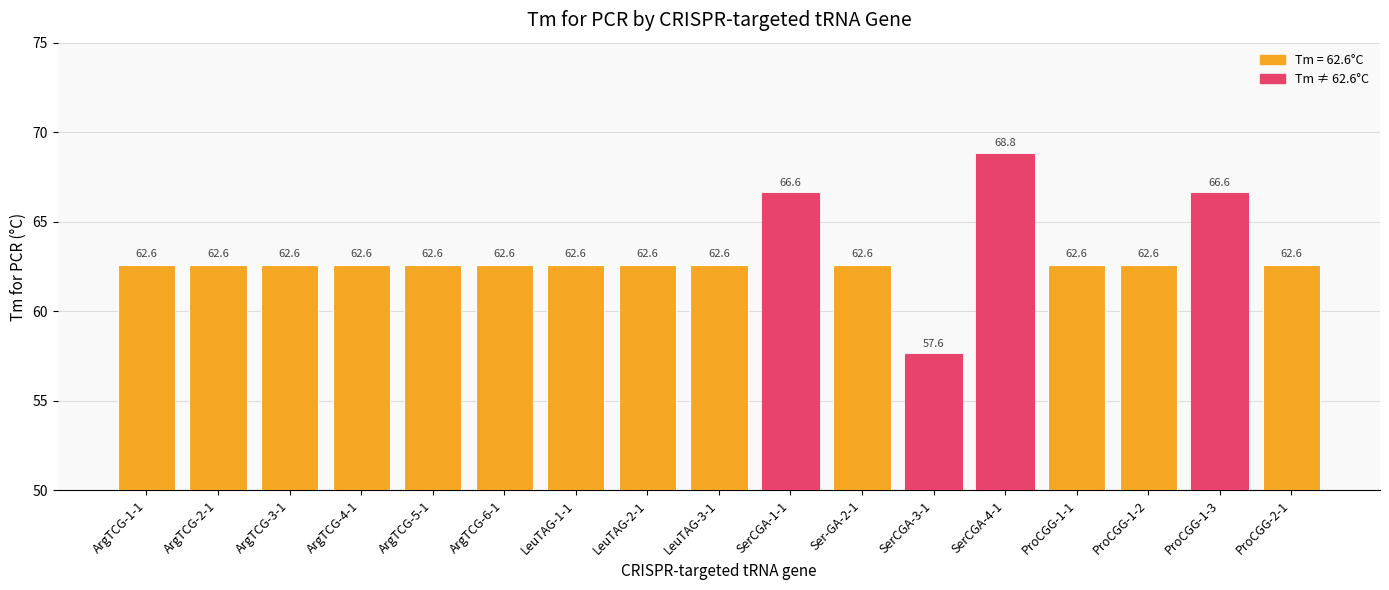

At which category does the chart reach its peak across all series?

SerCGA-4-1